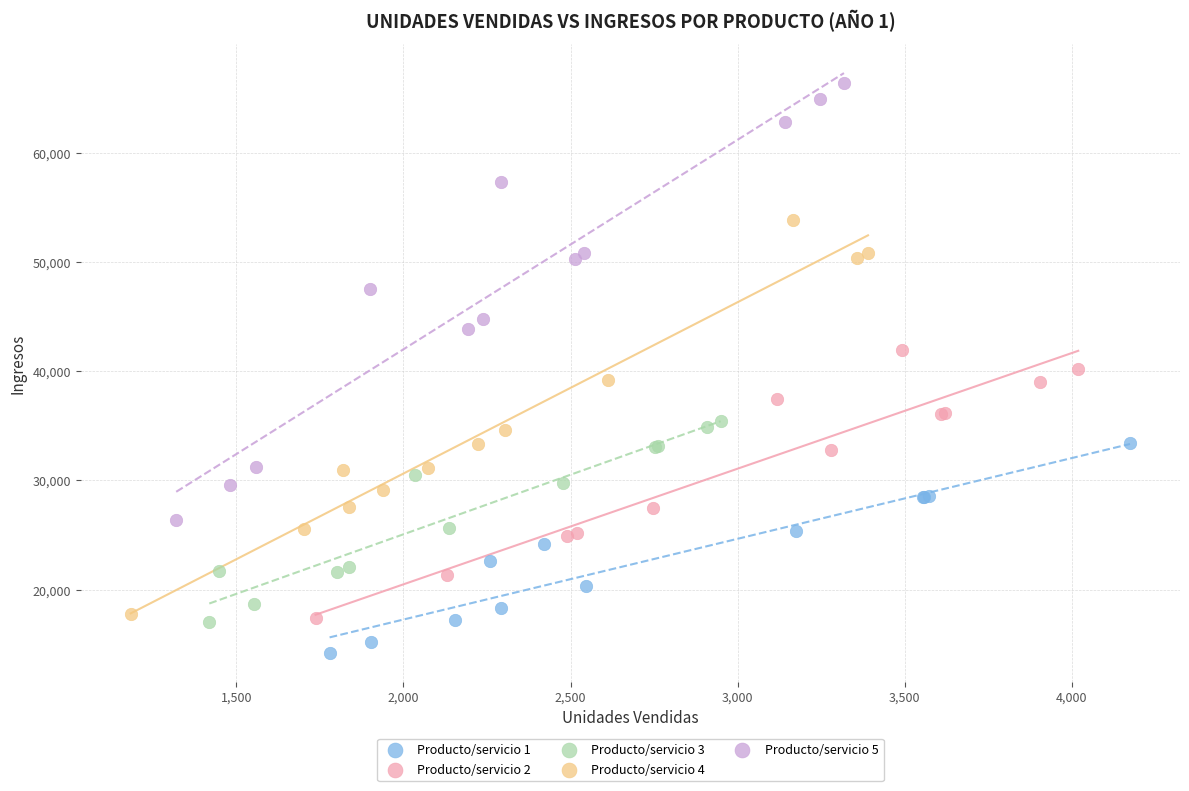

Which series has the widest spread of Y values?

Producto/servicio 5